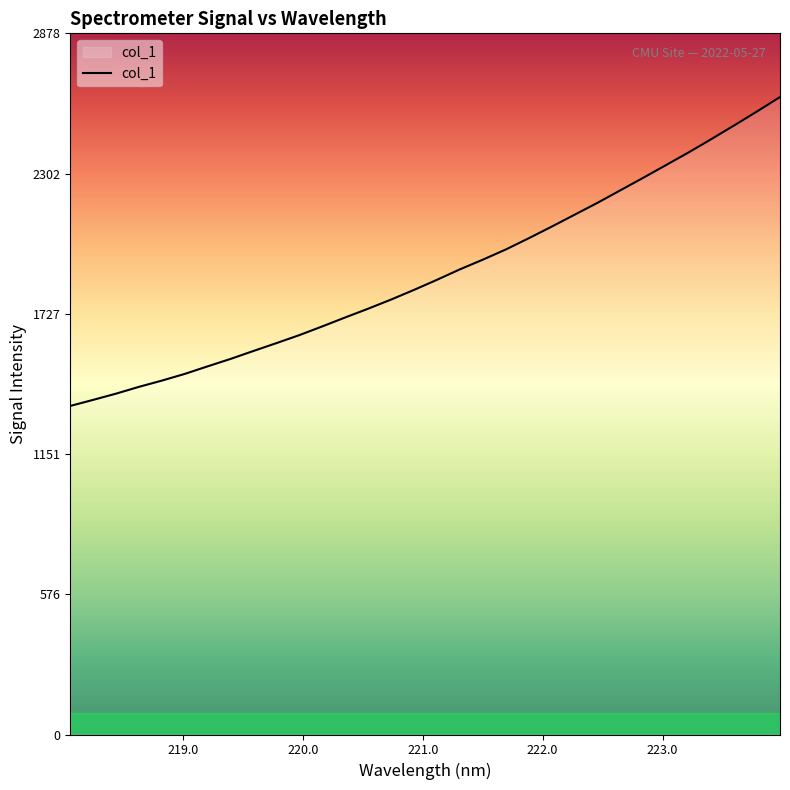

What is the smallest value displayed?

1348.6